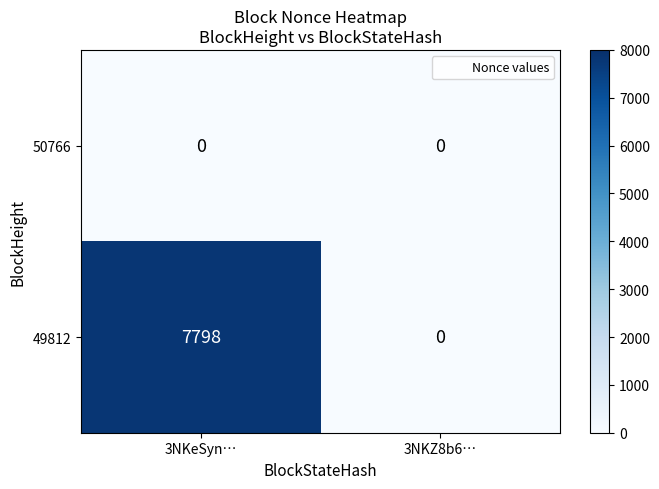

At how many categories does at least one series exceed 6107?

1